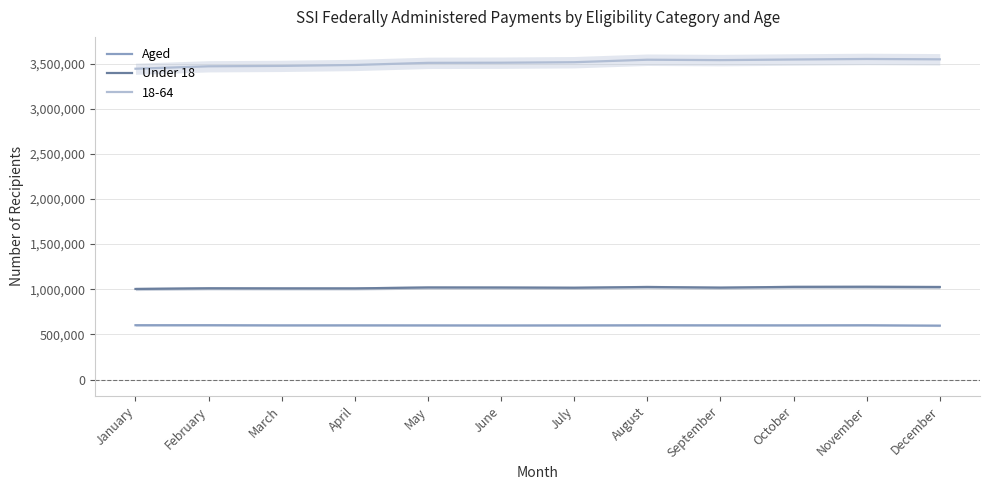

Where is the first local minimum for Under 18?

April